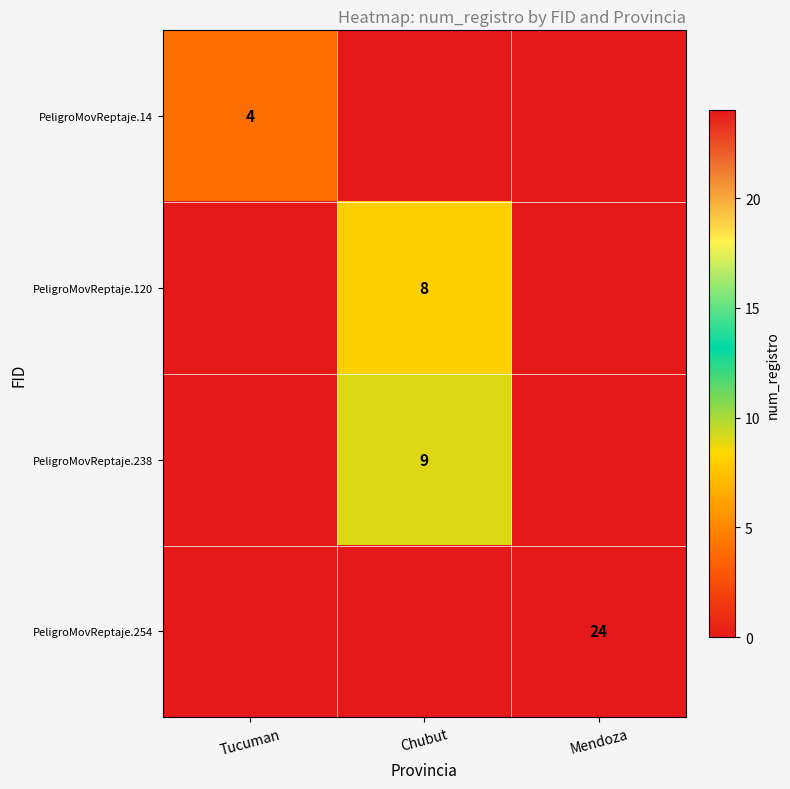

True or false: PeligroMovReptaje.254 has a value of 24 at Mendoza.

True